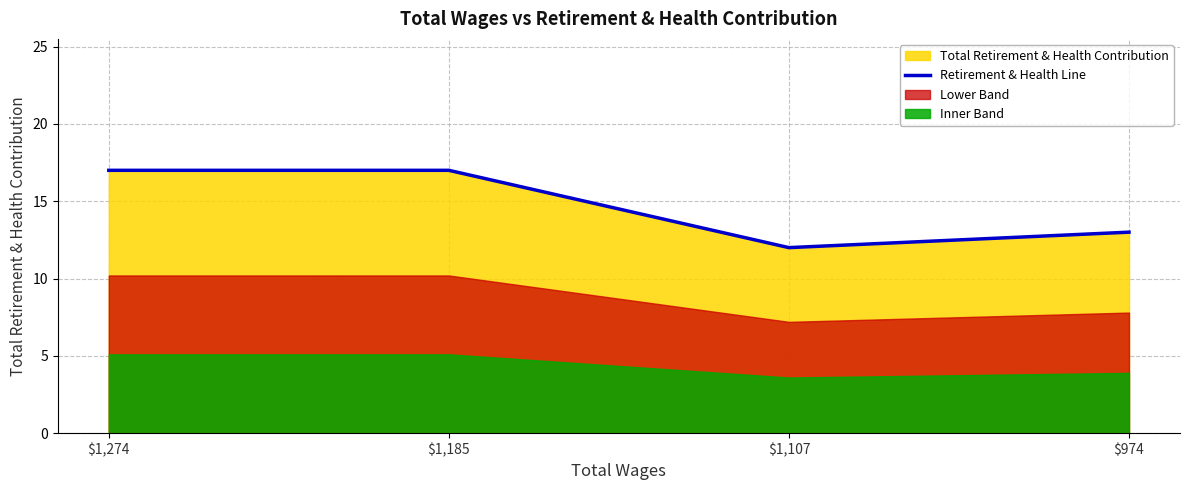

Which category has the lowest value in the Retirement & Health Line series?

$1,107